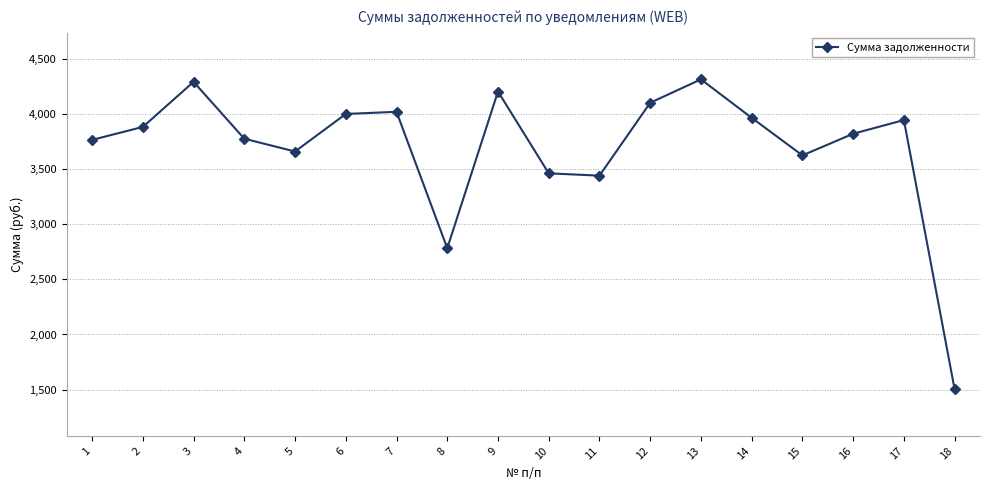

What is the value of the 3rd point from the left?

4290.9